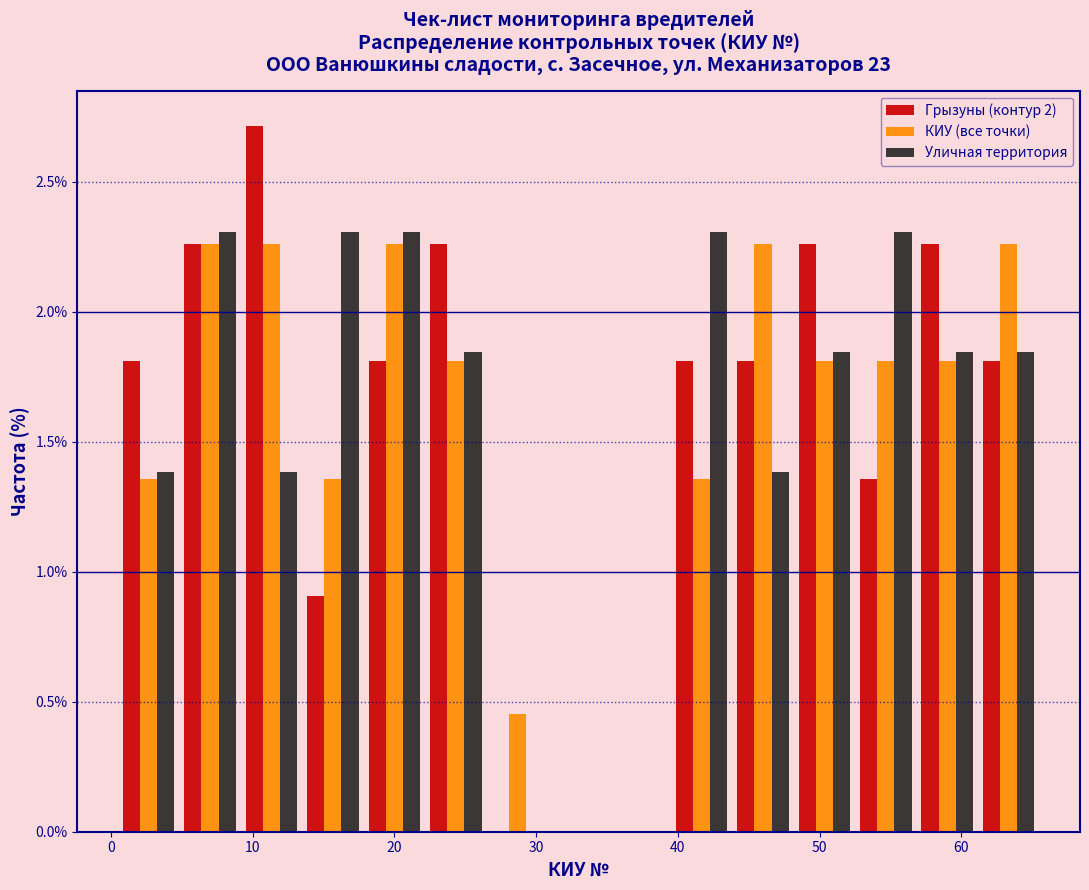

What is the height of the Уличная территория bar covering 48 to 53 on the x-axis? Neither the bar edges nor the heights are printed on the chart, so give them approximately, as read against the axes.

1.85